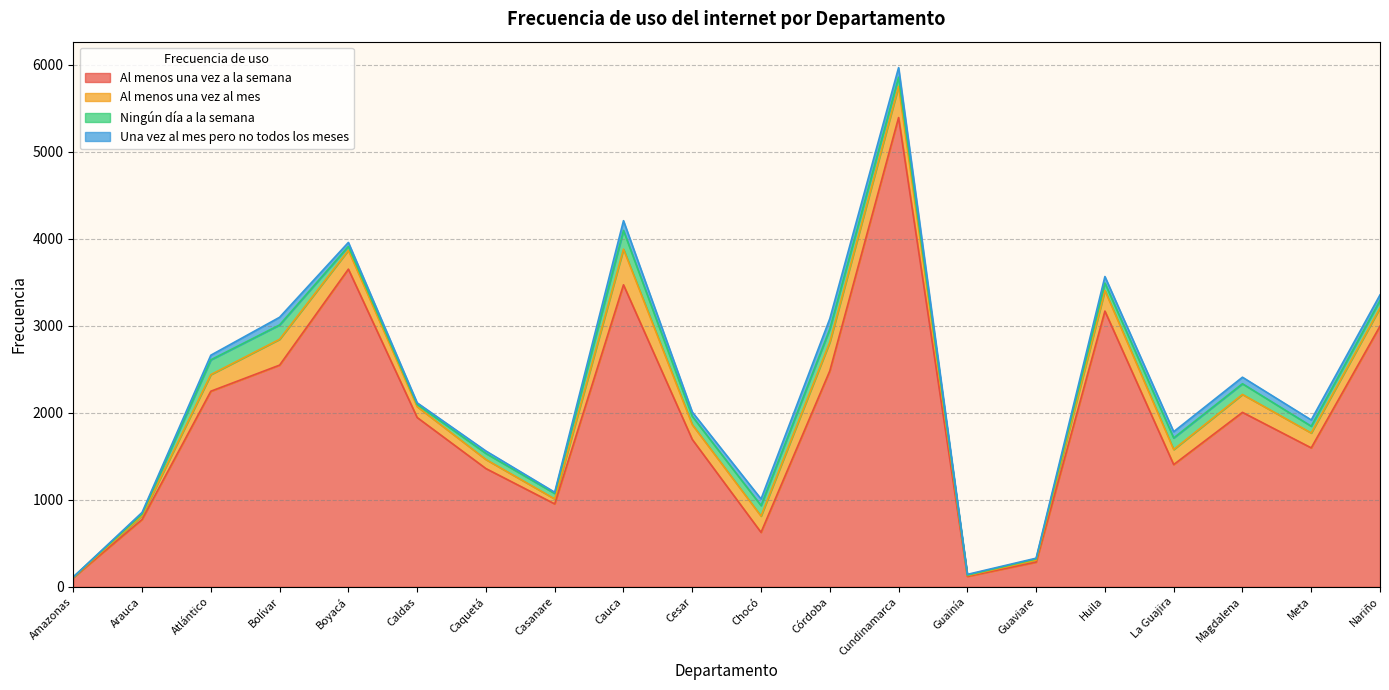

Rank the series by their maximum value, from highest to lowest.

Al menos una vez a la semana, Al menos una vez al mes, Ningún día a la semana, Una vez al mes pero no todos los meses